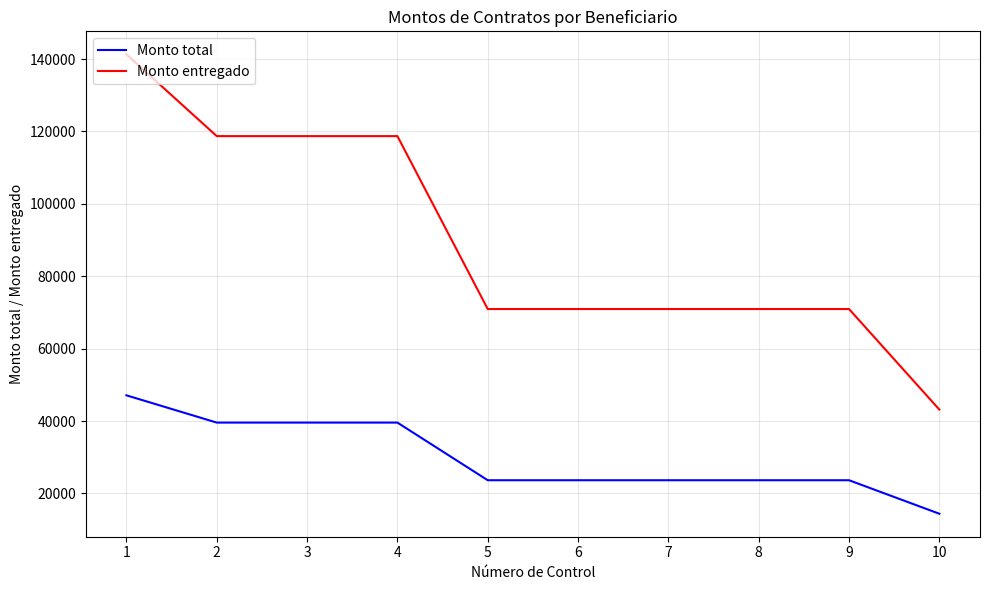

What is the sum of the Monto total values at 3 and 6?

63212